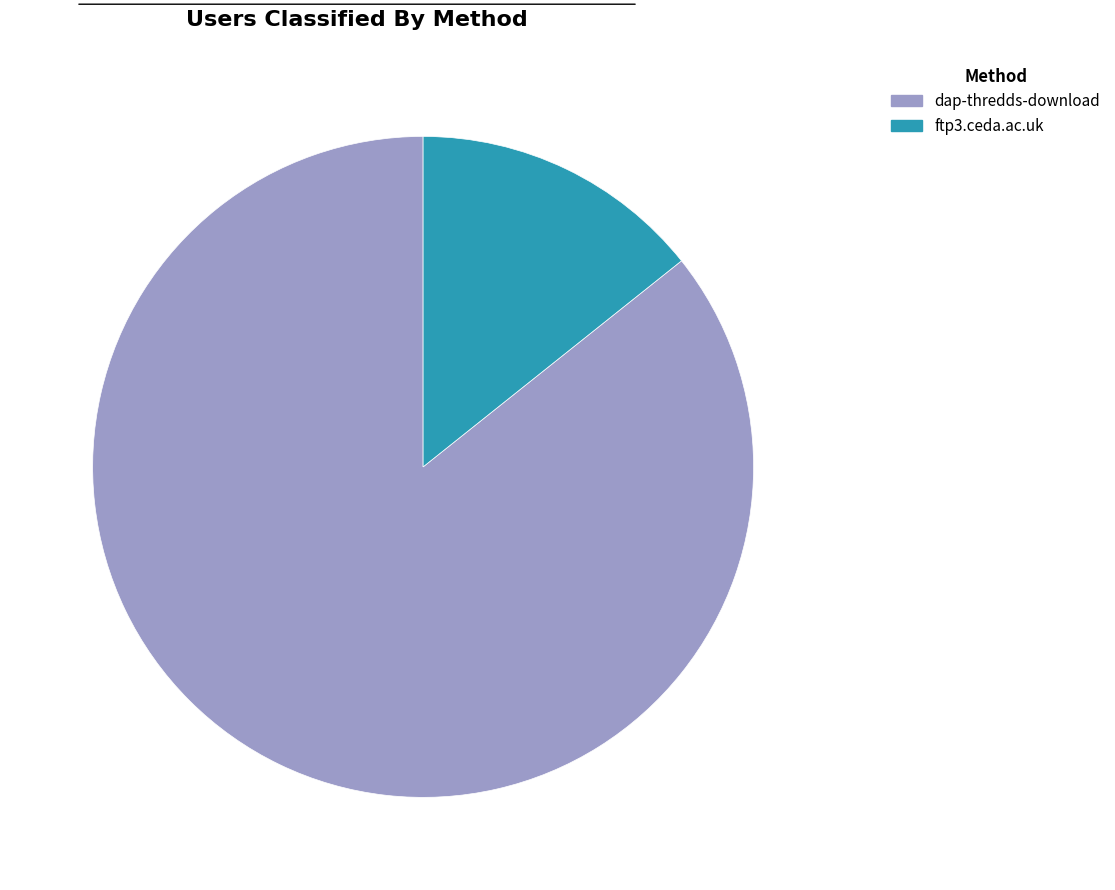

Is it true that dap-thredds-download is 86% of the pie?

True